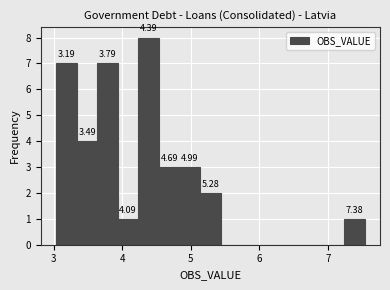

Around what value on the x-axis is the tallest bar? Give the approximate position of its centre, as read against the axis.

4.4